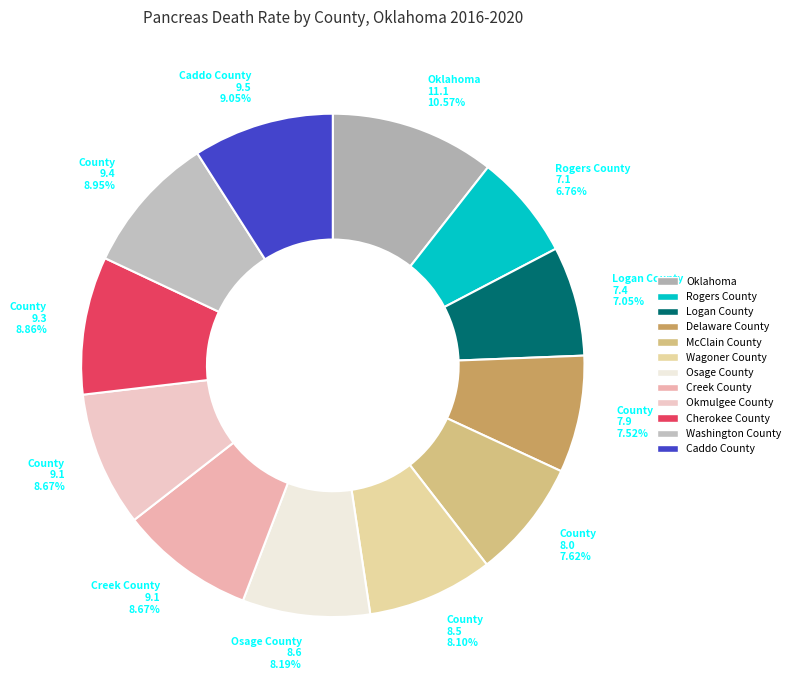

Is there any slice that represents more than half of the pie?

No